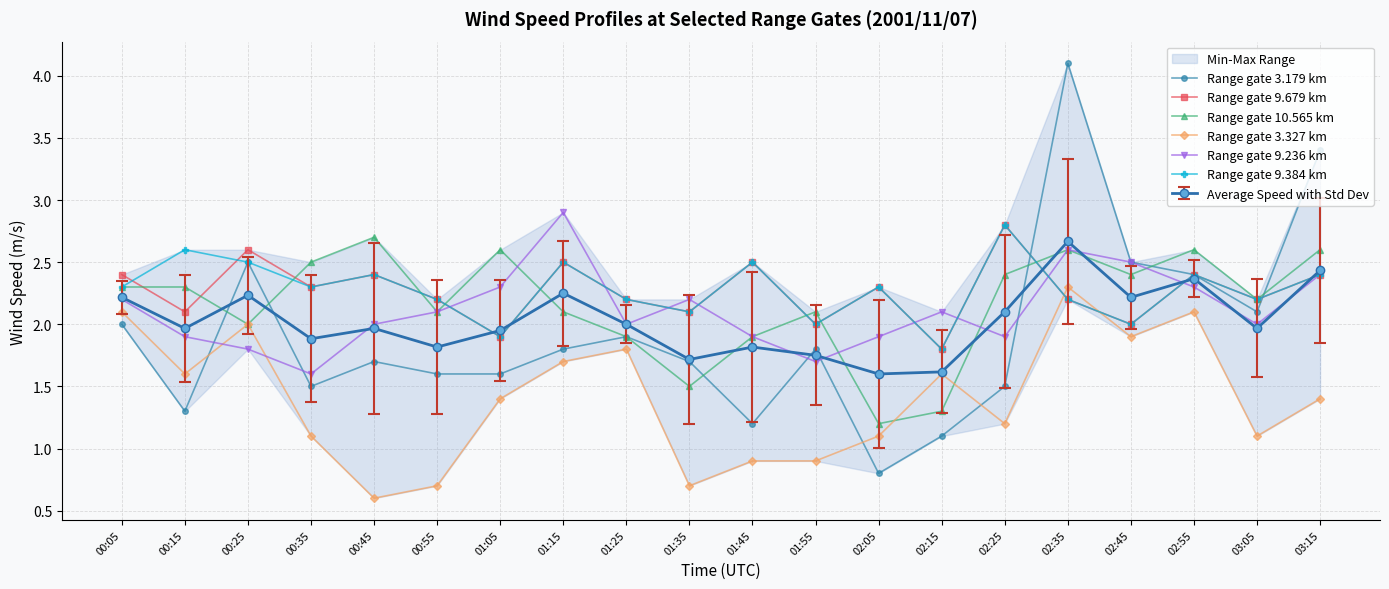

Between which two adjacent categories do Range gate 3.179 km and Range gate 10.565 km first intersect?

00:15 and 00:25